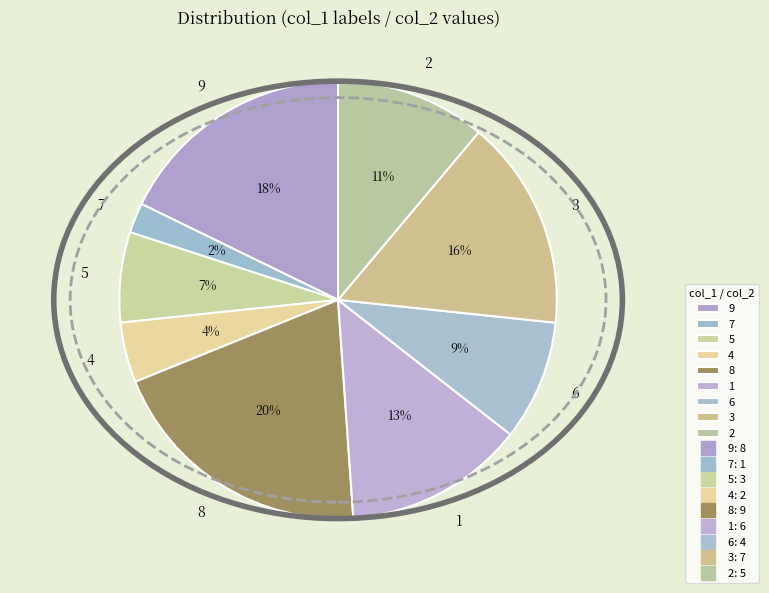

Which slice is the smallest?

7